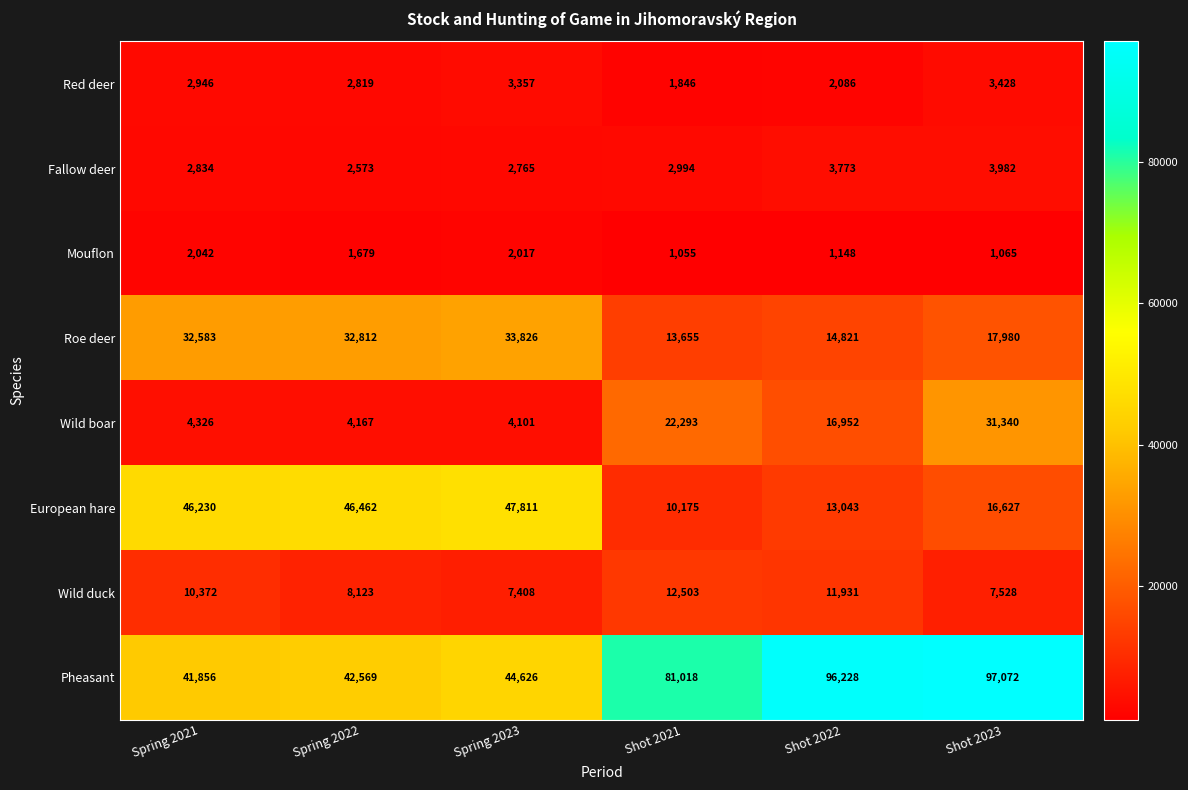

The value of European hare at Spring 2021 is 75920. True or false?

False